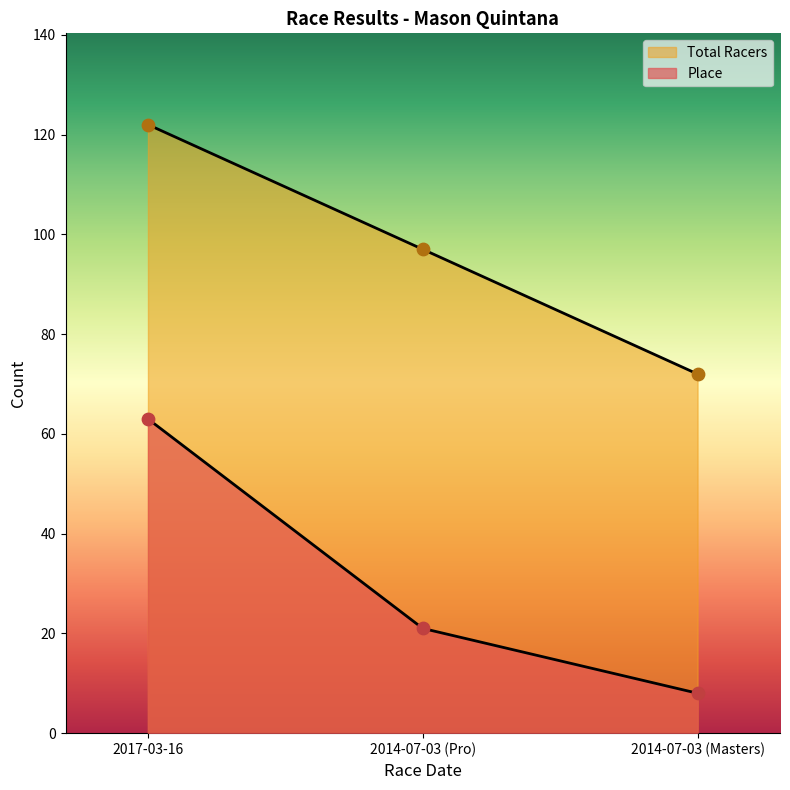

Which series has the largest Y range (max minus min)?

Place